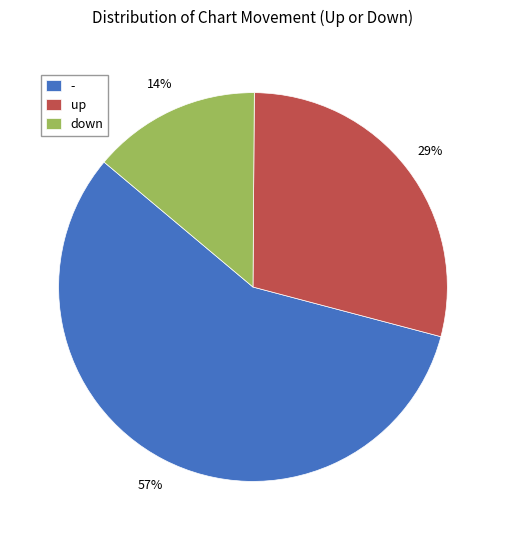

Which slice is the smallest?

down